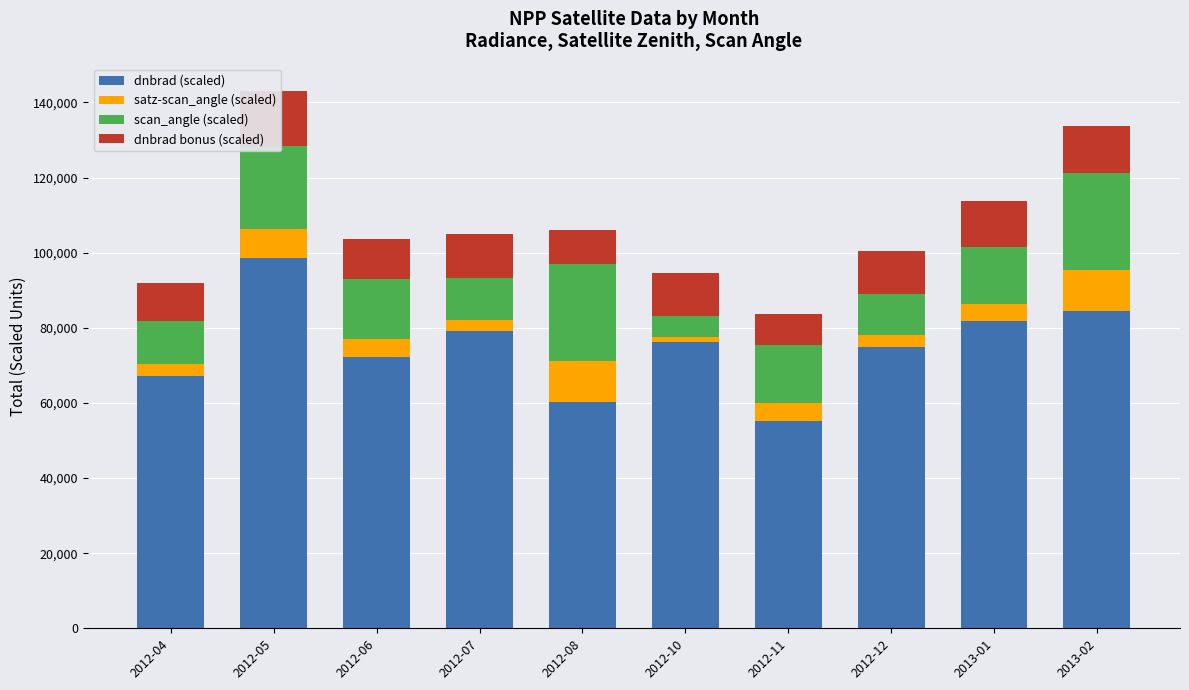

The satz-scan_angle (scaled) series shows 4740 at 2012-06. True or false?

True